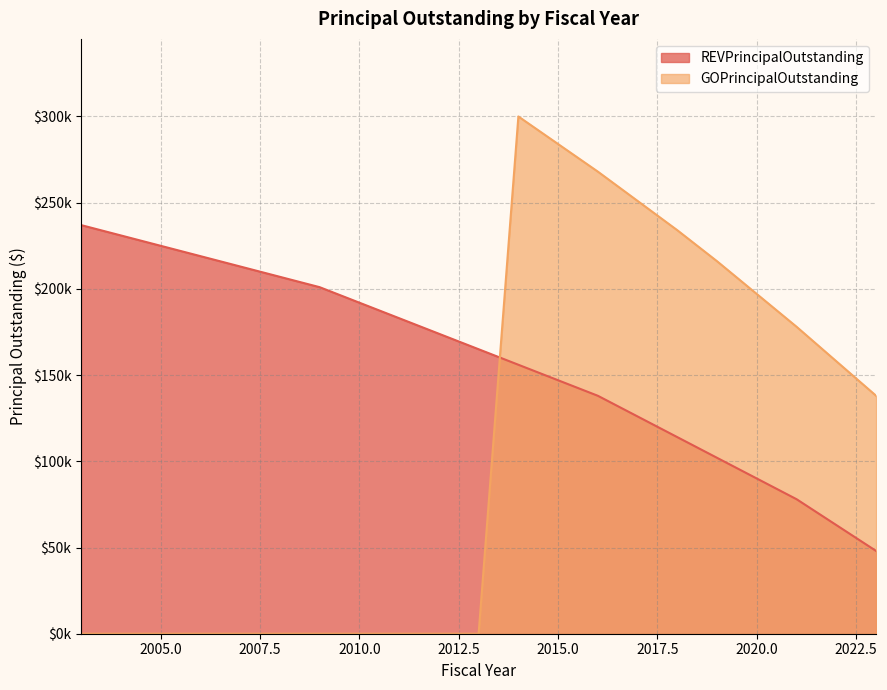

Which series has the largest total across all categories?

REVPrincipalOutstanding